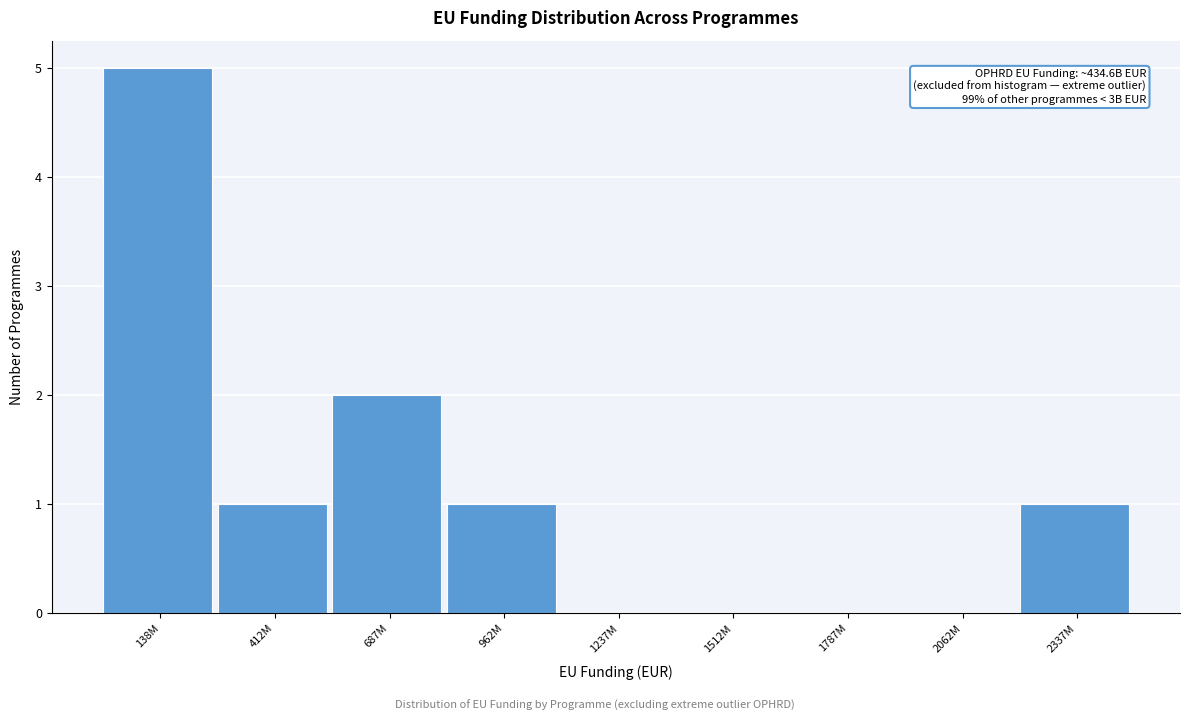

Reading left to right, extract all data points from this chart.

138M=5	412M=1	687M=2	962M=1	1237M=0	1512M=0	1787M=0	2062M=0	2337M=1